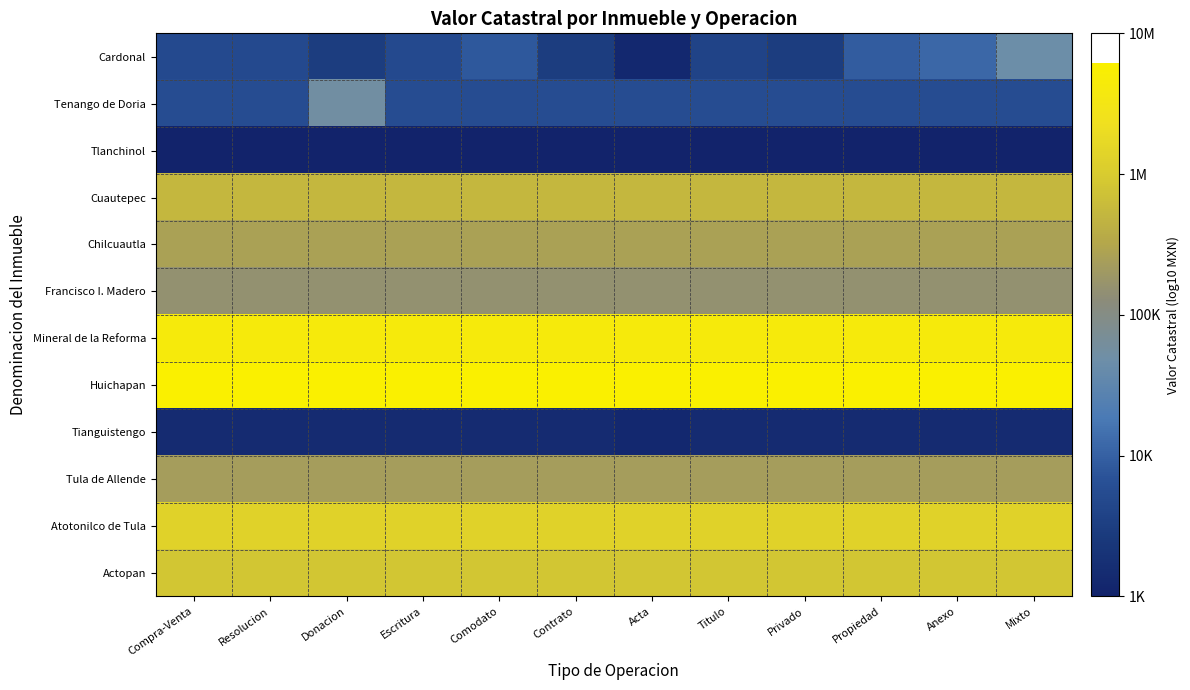

Which series has the widest spread of values?

Cardonal